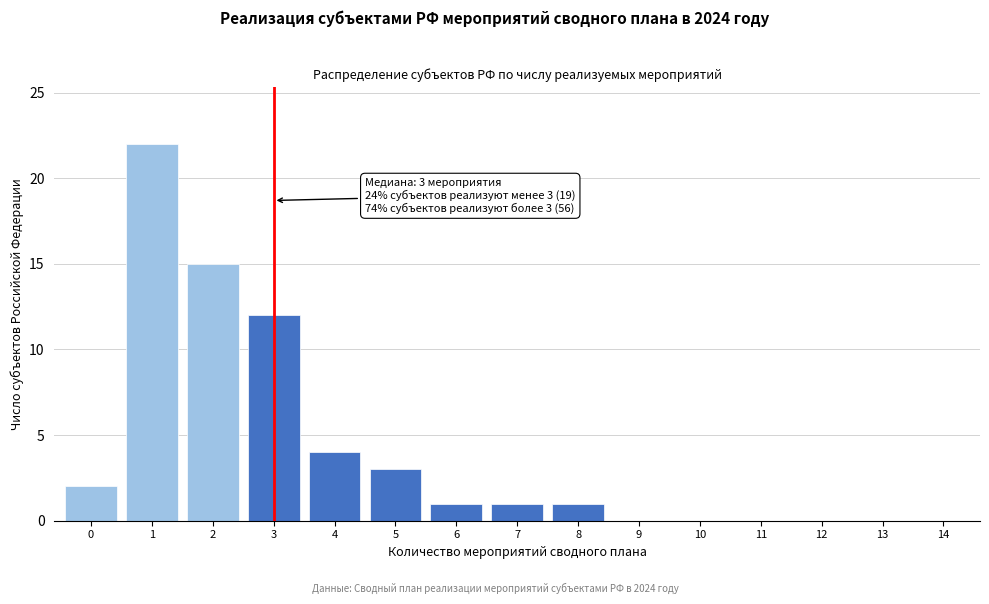

Reading left to right, extract all data points from this chart.

0=2	1=22	2=15	3=12	4=4	5=3	6=1	7=1	8=1	9=0	10=0	11=0	12=0	13=0	14=0